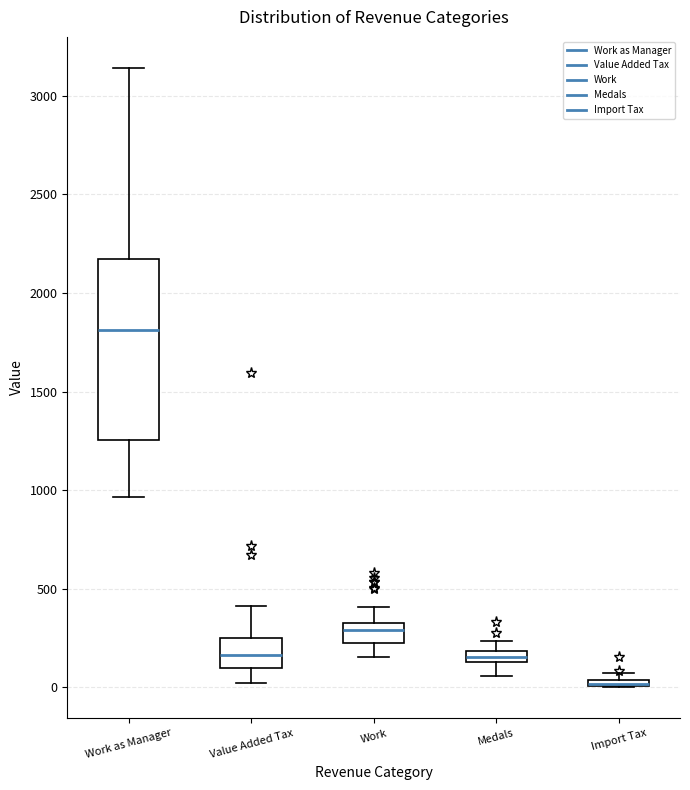

Where does the upper whisker of the box for Medals end on the y-axis? The values are not printed on the chart, so give them approximately, as read against the axis.

250